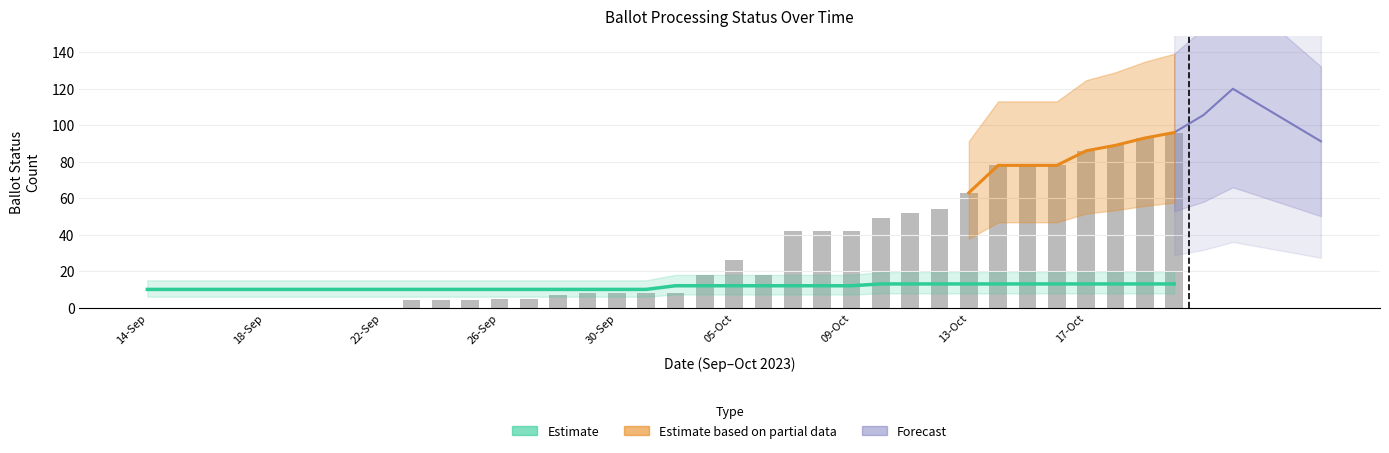

The PRE_PROCESSED series shows 42 at 19-Sep. True or false?

False